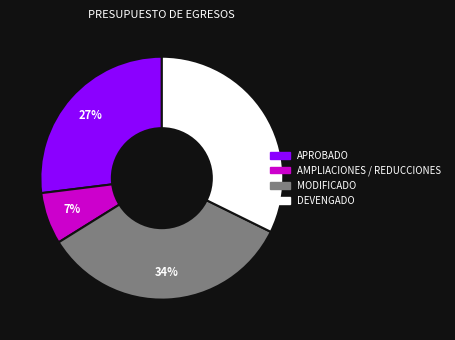

Which category has the biggest portion of the pie?

MODIFICADO